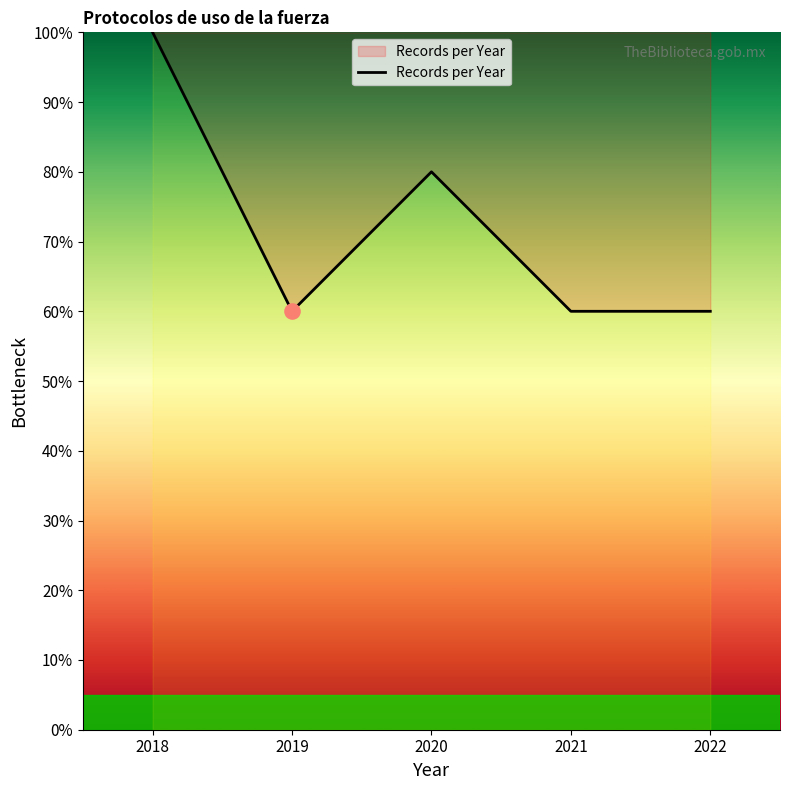

What is the ratio of the value at 2022 to the value at 2021?

1.0